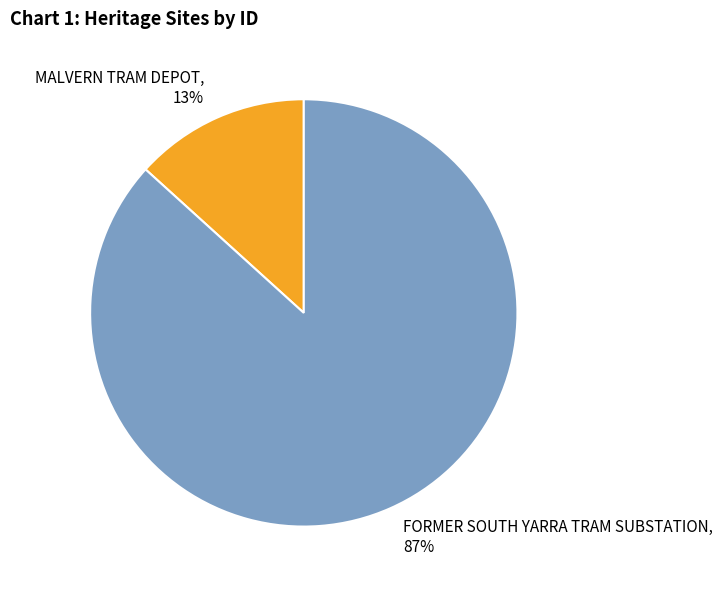

What percentage is the MALVERN TRAM DEPOT slice, to the nearest percent?

13%